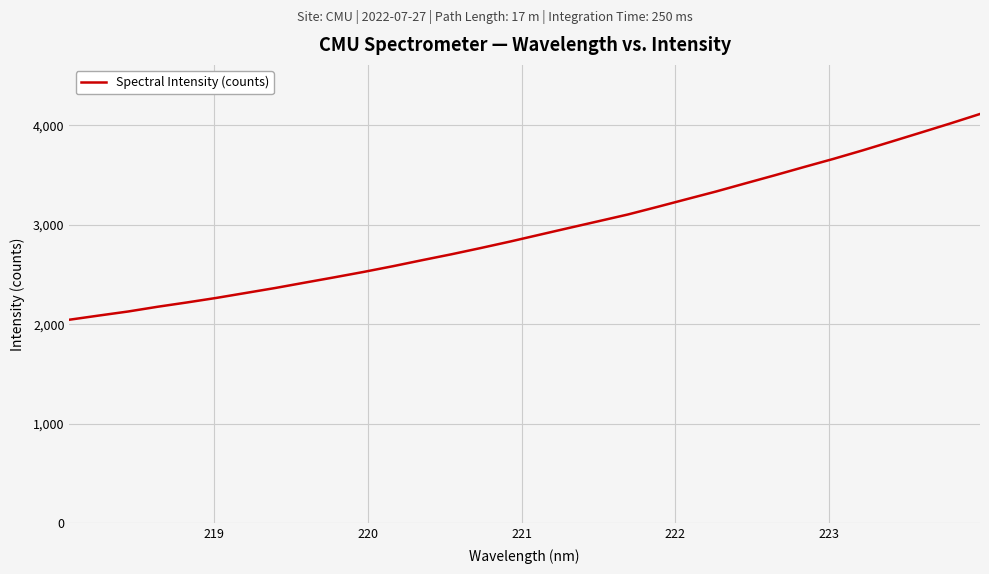

What is the smallest value displayed?

2044.7